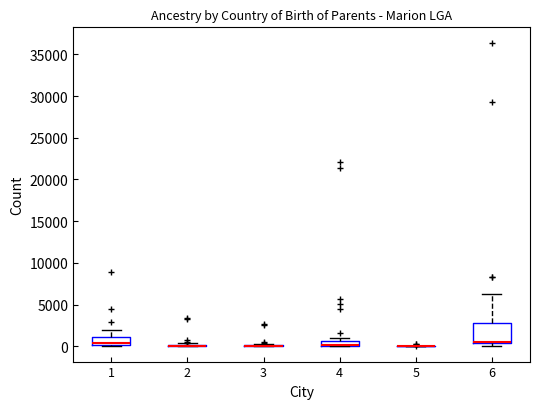

Which box is the tallest, from its lower edge to its upper edge?

6